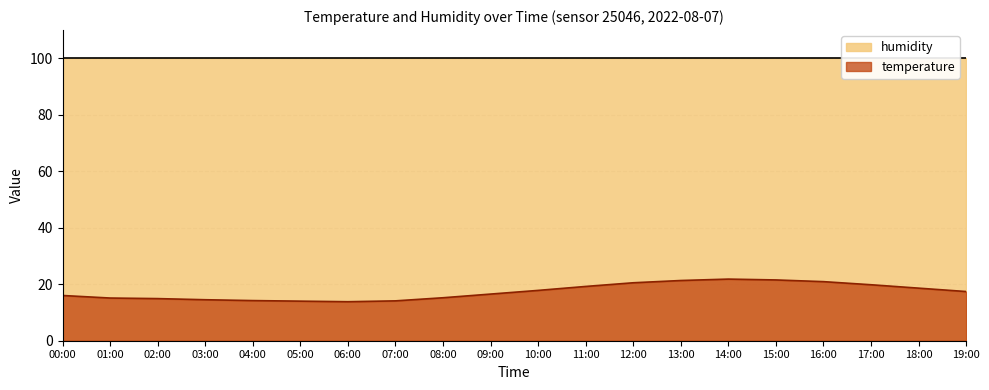

Which category has the highest value across all series?

14:00